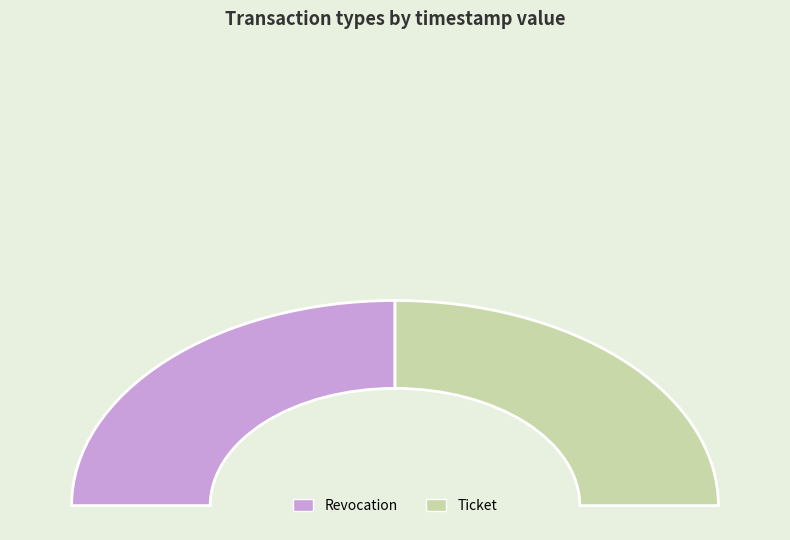

Does Ticket represent more than half of the total?

No